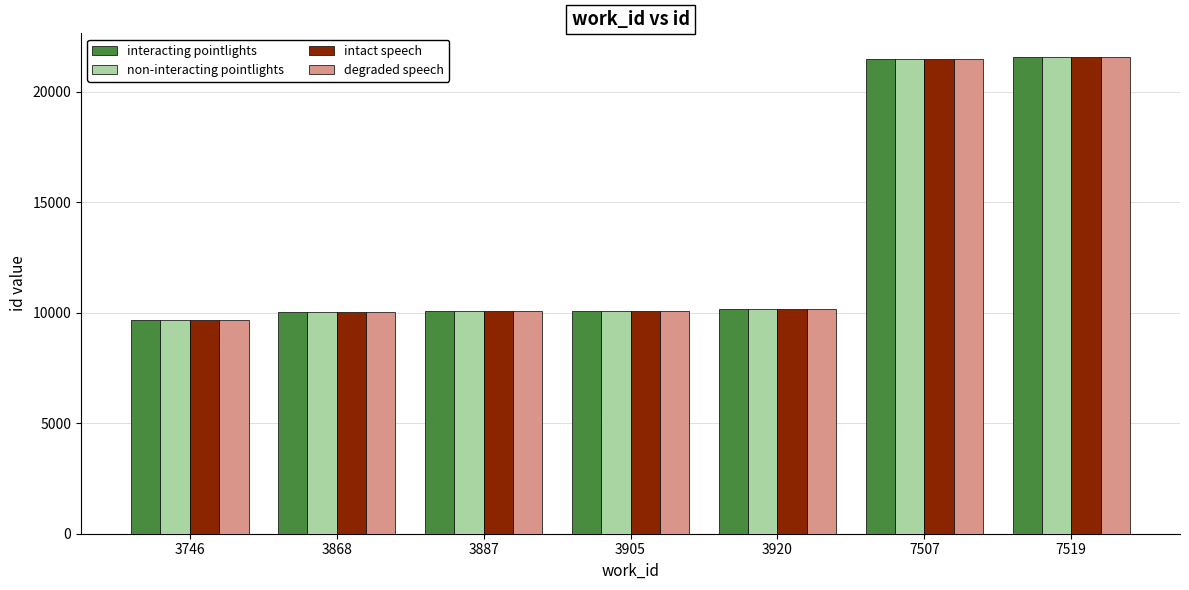

What is the sum of the interacting pointlights values at 3920 and 3887?

20237